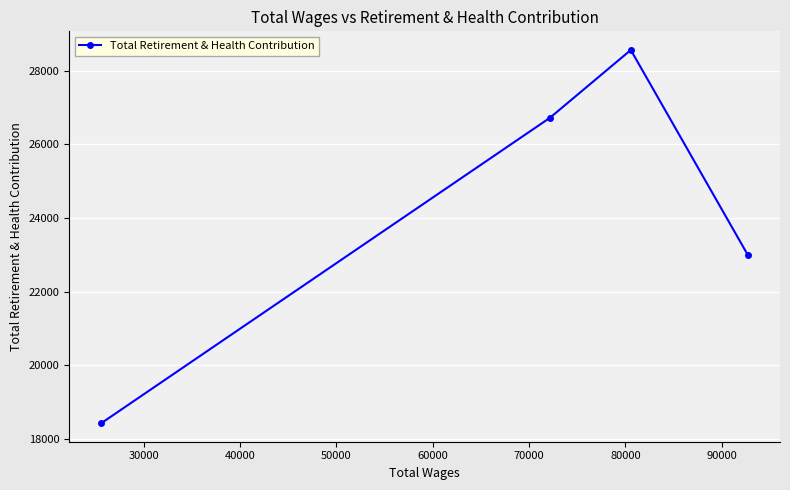

What is the greatest value displayed?

28566